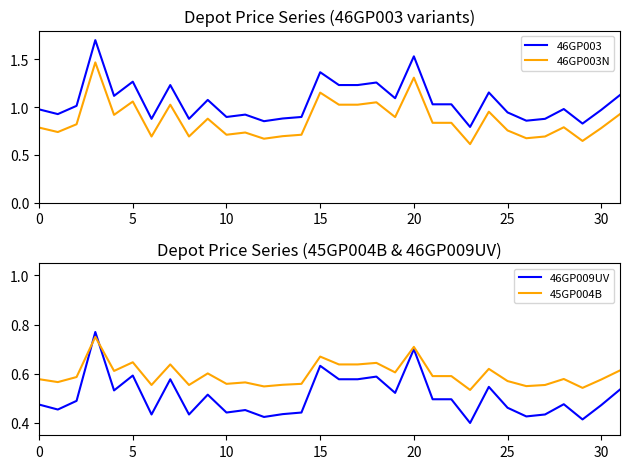

Where is 45GP004B nearest to the value 0?

23